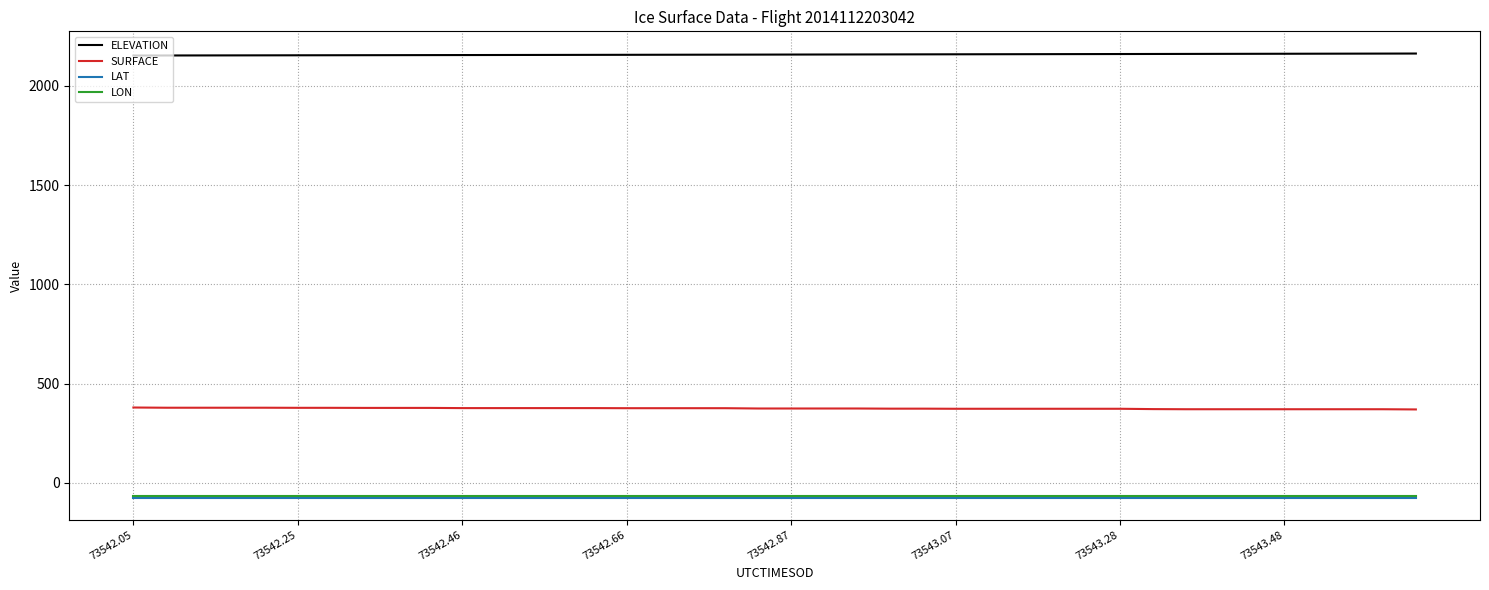

True or false: SURFACE and LON intersect in this chart.

False